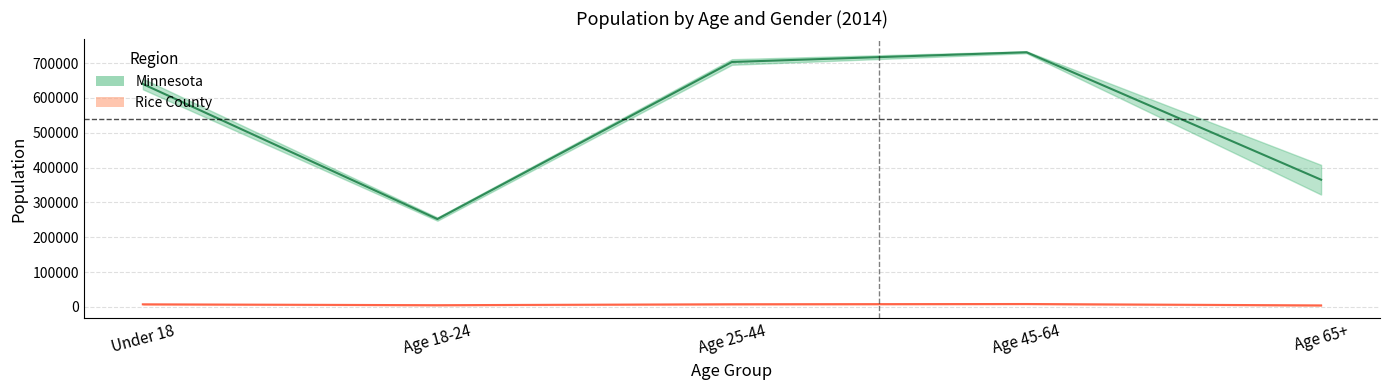

Which has a higher value, Age 45-64 or Under 18?

Age 45-64